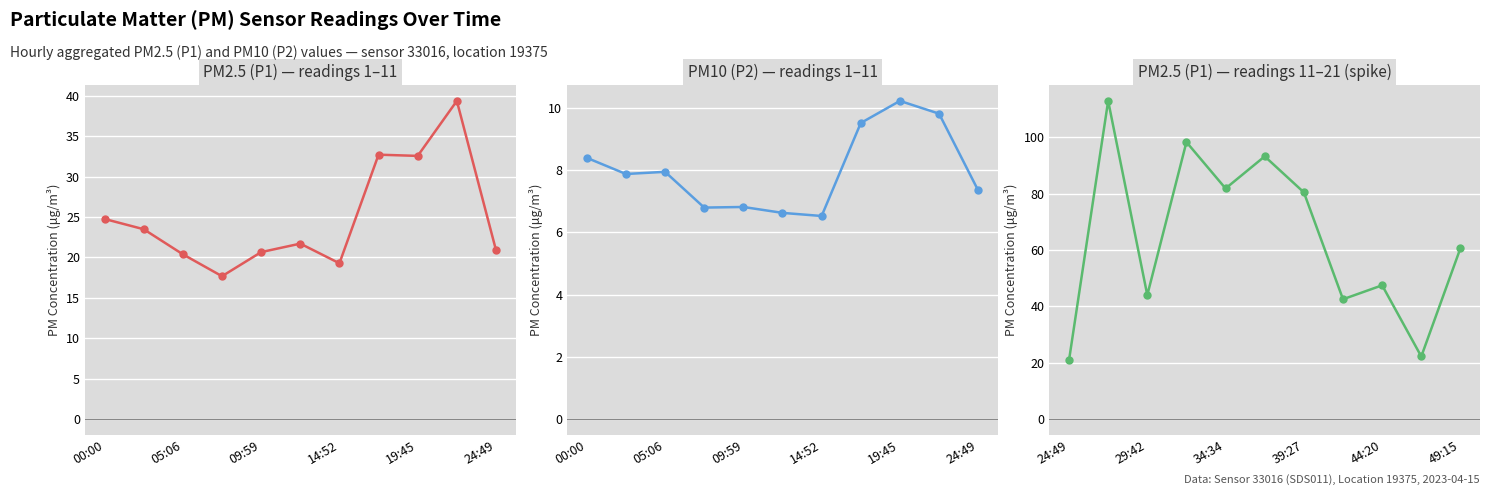

Rank the series by their average value, from lowest to highest.

P2 (PM10), P1 (PM2.5), P1 spike segment